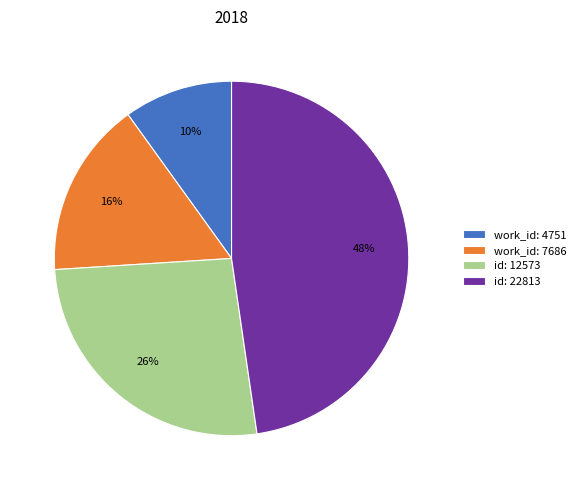

To the nearest percent, what is the combined percentage of work_id: 4751 and id: 22813?

58%